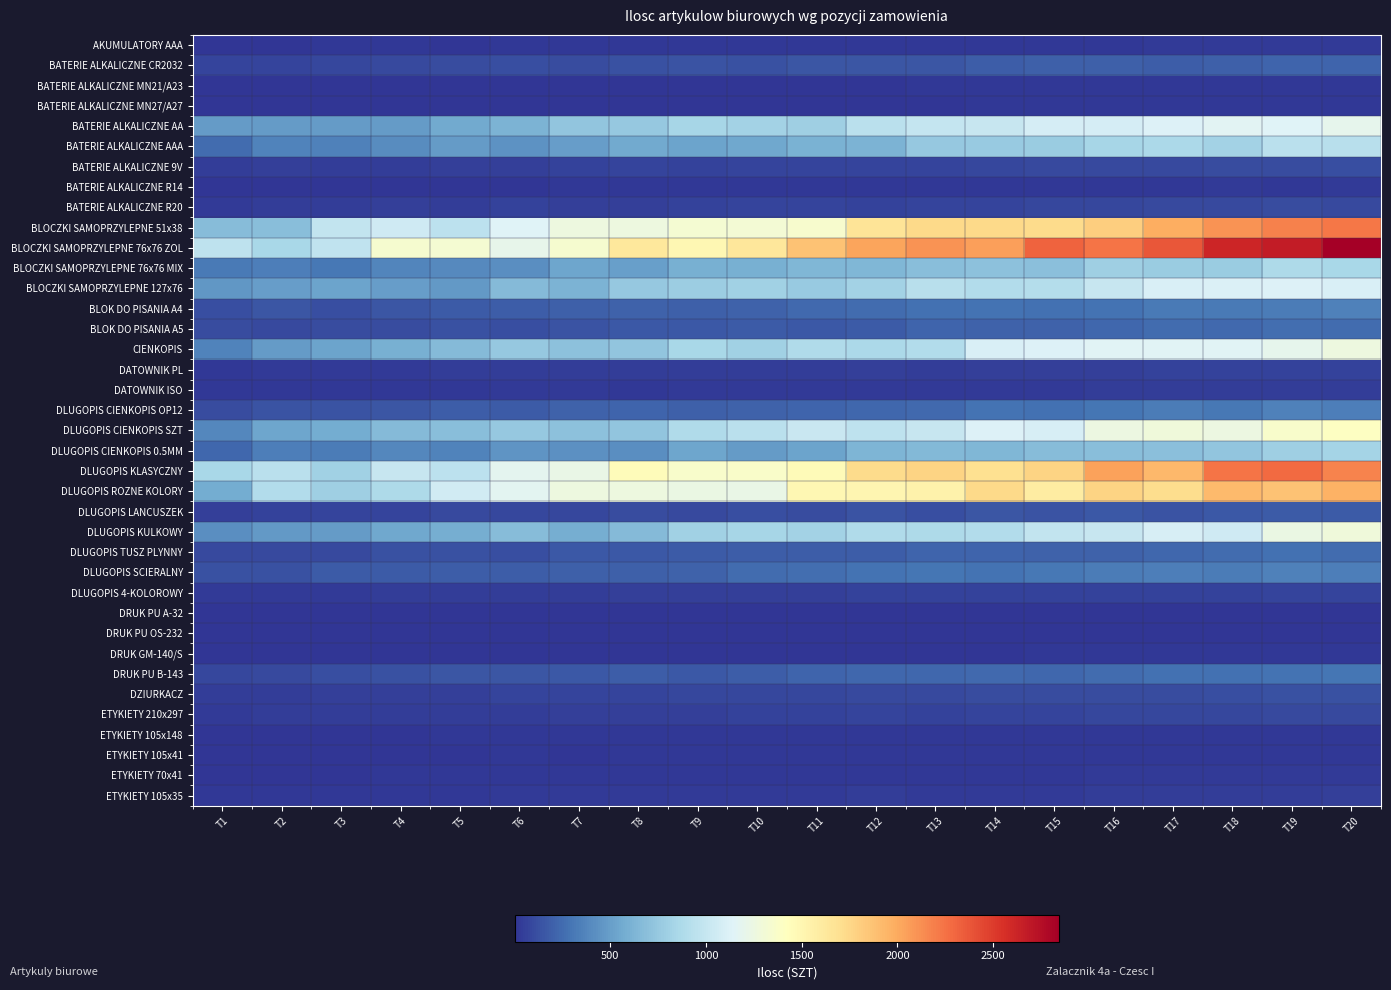

At T20, list the series in order from smallest to largest.

DRUK PU OS-232, DRUK PU A-32, BATERIE ALKALICZNE MN27/A27, BATERIE ALKALICZNE MN21/A23, DRUK GM-140/S, ETYKIETY 105x41, ETYKIETY 105x148, BATERIE ALKALICZNE R14, AKUMULATORY AAA, ETYKIETY 70x41, DATOWNIK ISO, ETYKIETY 105x35, DATOWNIK PL, DLUGOPIS 4-KOLOROWY, BATERIE ALKALICZNE R20, ETYKIETY 210x297, BATERIE ALKALICZNE 9V, DZIURKACZ, DLUGOPIS LANCUSZEK, BATERIE ALKALICZNE CR2032, DLUGOPIS TUSZ PLYNNY, BLOK DO PISANIA A5, DRUK PU B-143, DLUGOPIS CIENKOPIS OP12, DLUGOPIS SCIERALNY, BLOK DO PISANIA A4, DLUGOPIS CIENKOPIS 0.5MM, BLOCZKI SAMOPRZYLEPNE 76x76 MIX, BATERIE ALKALICZNE AAA, BLOCZKI SAMOPRZYLEPNE 127x76, BATERIE ALKALICZNE AA, CIENKOPIS, DLUGOPIS KULKOWY, DLUGOPIS CIENKOPIS SZT, DLUGOPIS ROZNE KOLORY, DLUGOPIS KLASYCZNY, BLOCZKI SAMOPRZYLEPNE 51x38, BLOCZKI SAMOPRZYLEPNE 76x76 ZOL